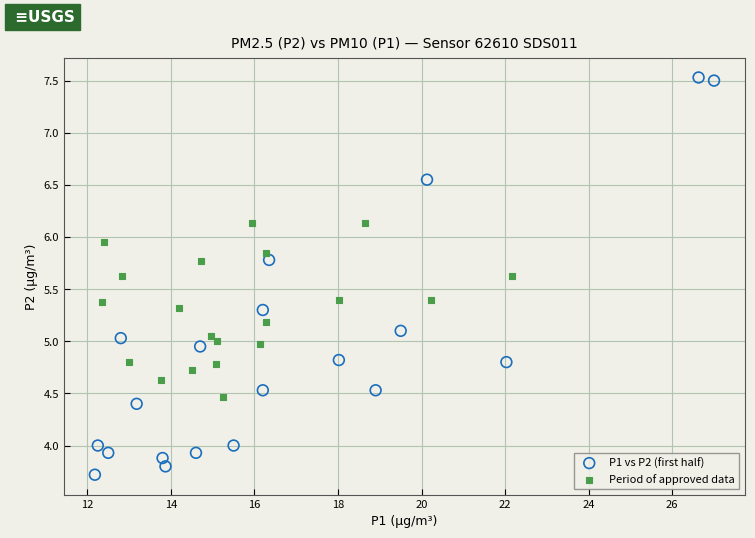

Which series has the largest Y range (max minus min)?

P1 vs P2 (first half)